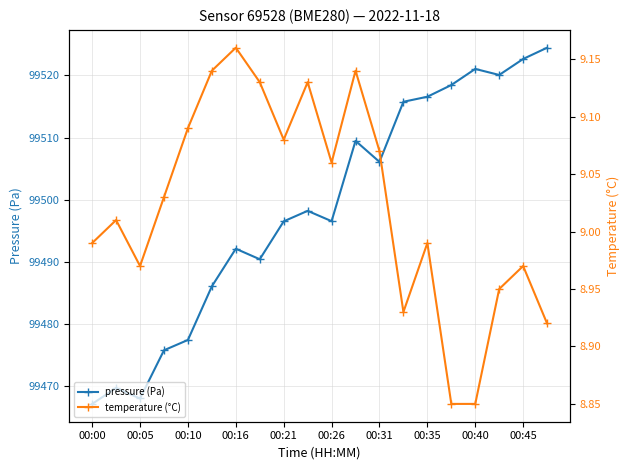

How many interior local peaks does the pressure (Pa) series have?

5